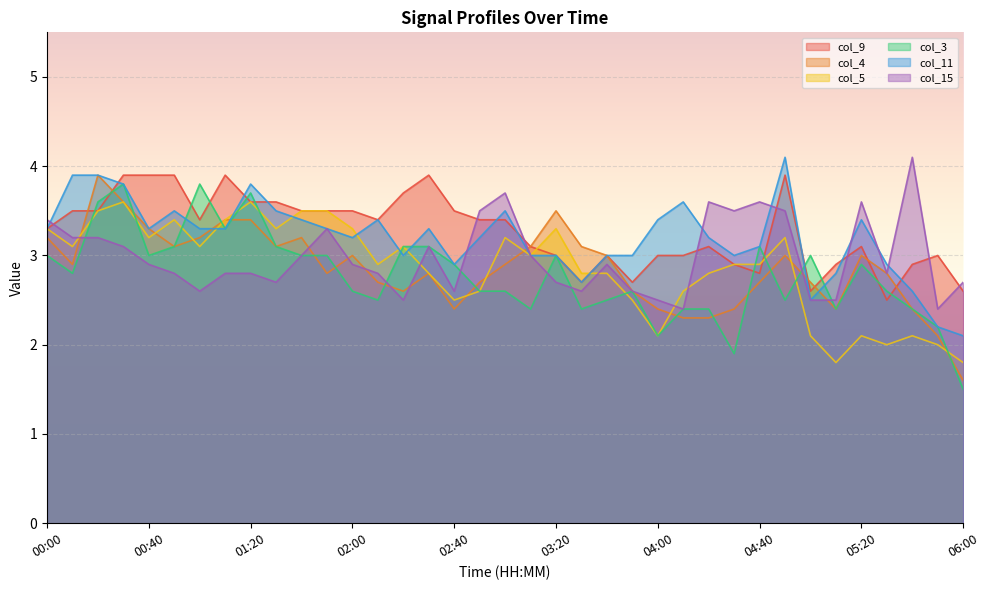

What is the difference between the maximum and minimum values in the col_11 series?

2.0